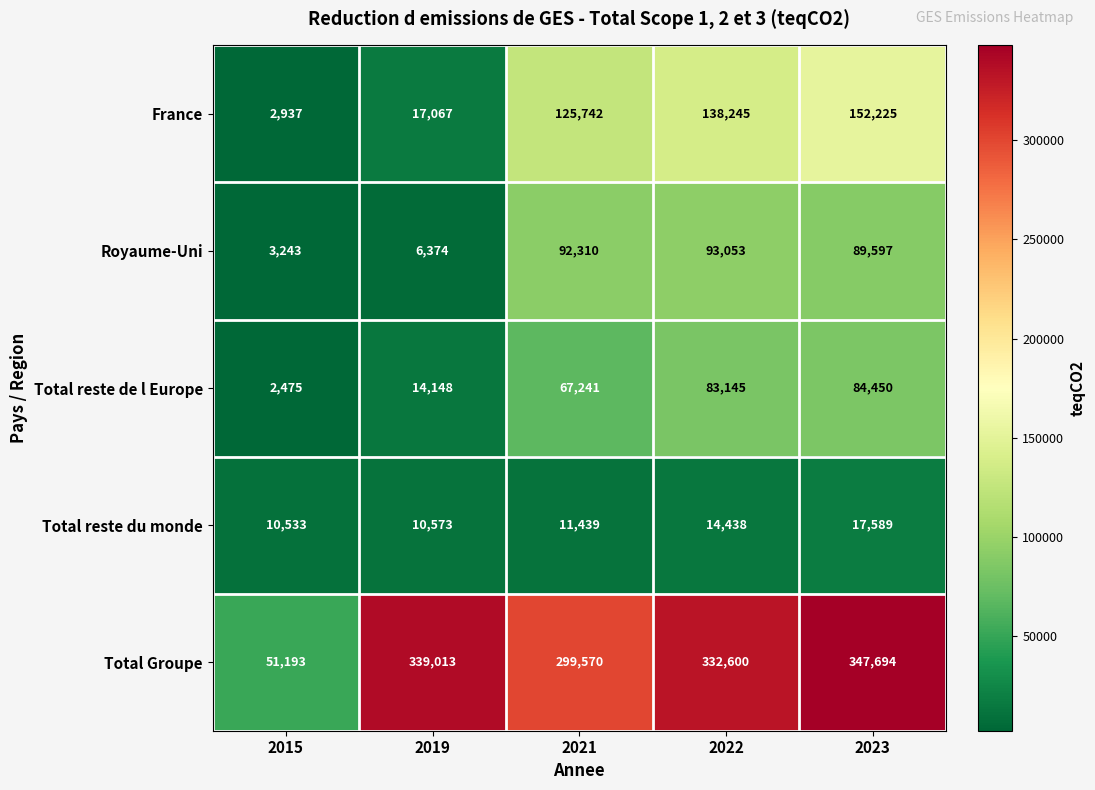

Which series has the largest total across all categories?

Total Groupe